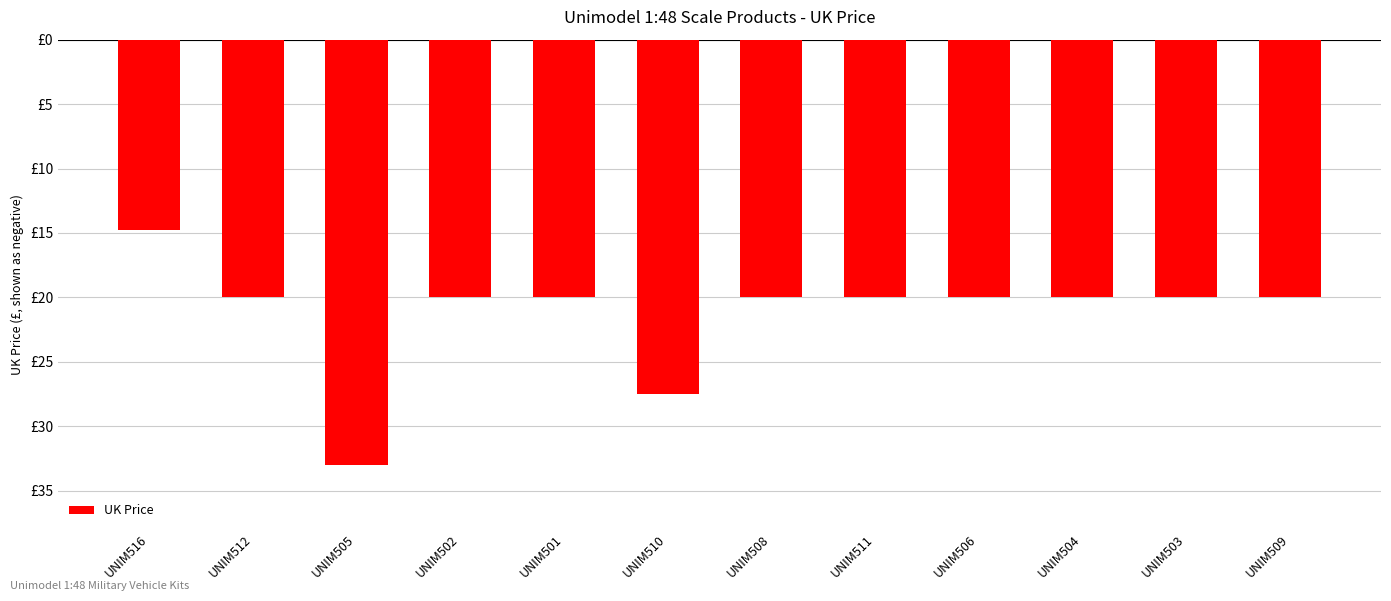

What is the sum of the values at UNIM511 and UNIM503?

-40.0